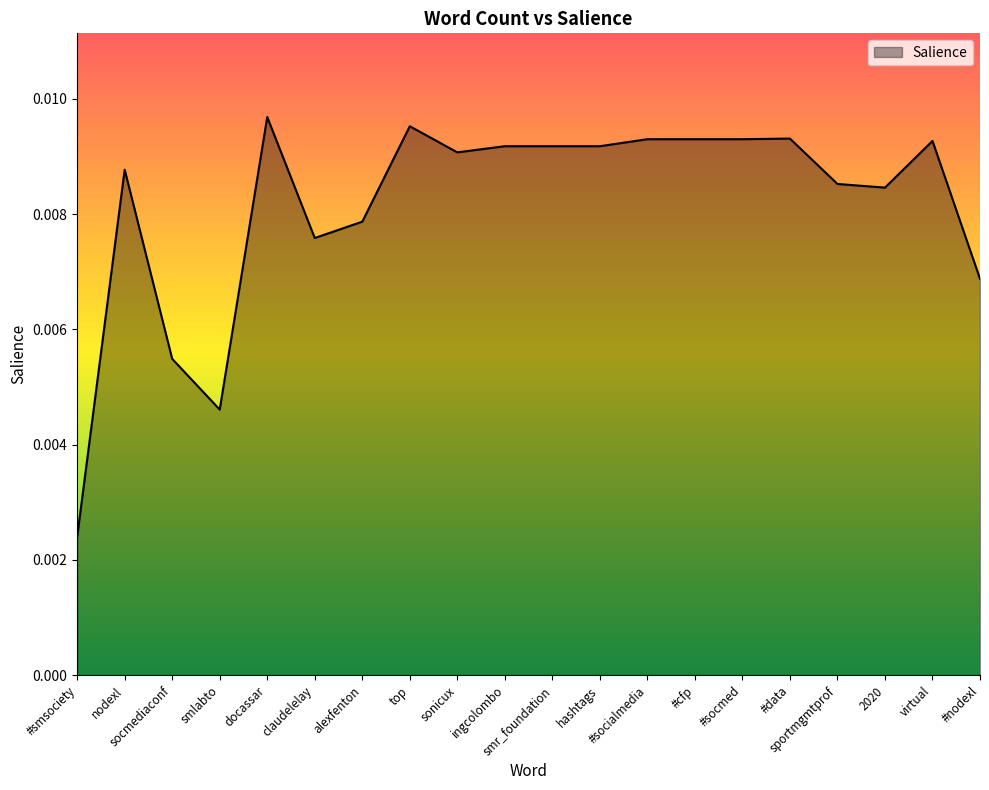

Reading left to right, extract all data points from this chart.

#smsociety=0.0	nodexl=0.0	socmediaconf=0.0	smlabto=0.0	docassar=0.0	claudelelay=0.0	alexfenton=0.0	top=0.0	sonicux=0.0	ingcolombo=0.0	smr_foundation=0.0	hashtags=0.0	#socialmedia=0.0	#cfp=0.0	#socmed=0.0	#data=0.0	sportmgmtprof=0.0	2020=0.0	virtual=0.0	#nodexl=0.0